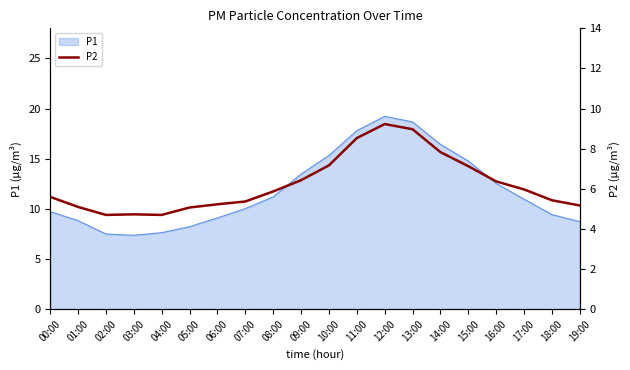

True or false: P1 has a value of 3.1 at 04:00.

False